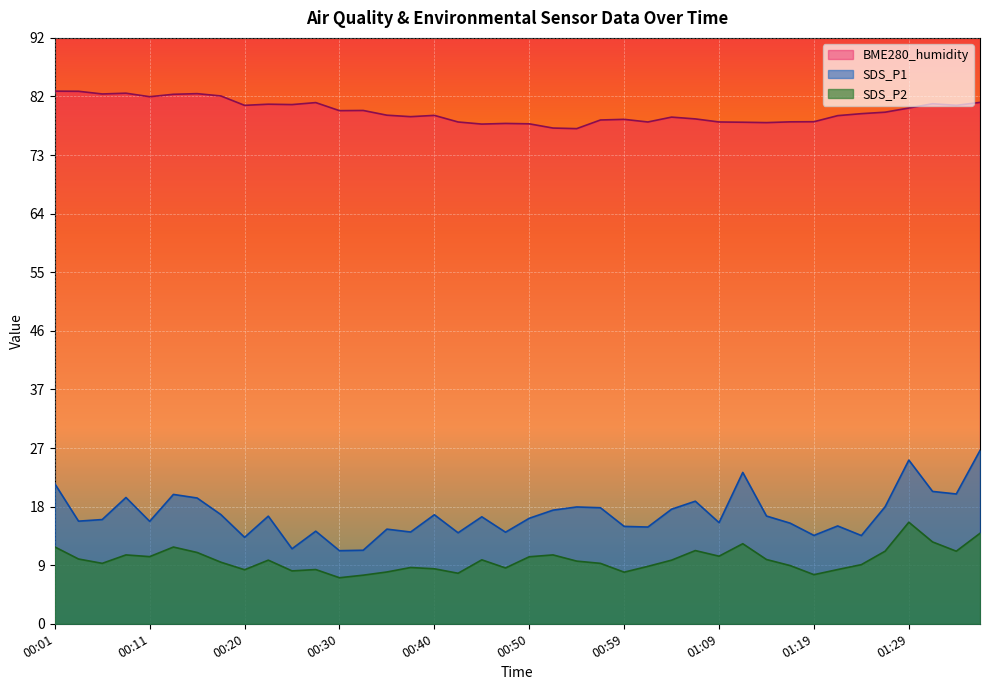

What is the difference between the second highest and second lowest values in the BME280_humidity series?

5.8